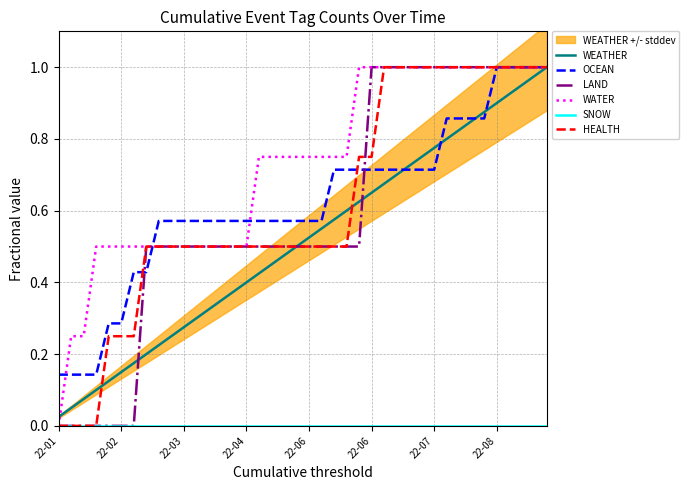

True or false: WEATHER and SNOW cross at least once.

False